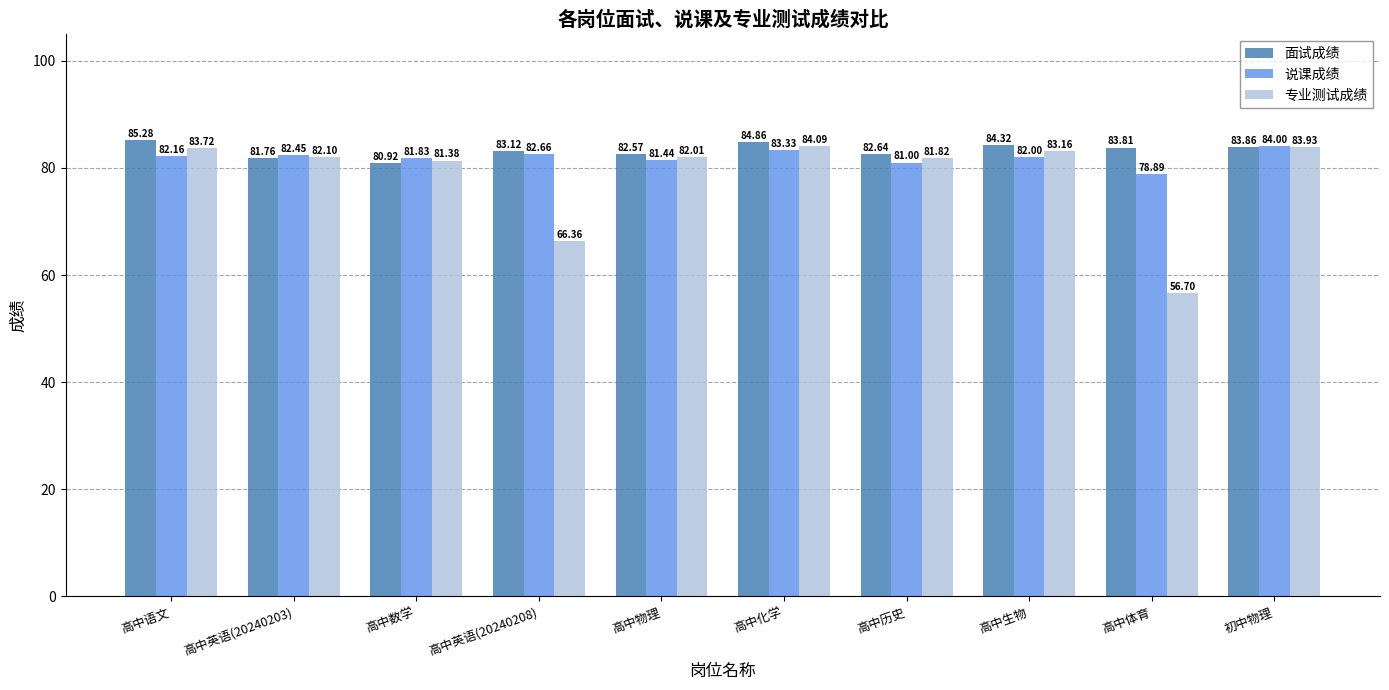

Is it true that 面试成绩 equals 53.2 at 高中生物?

False